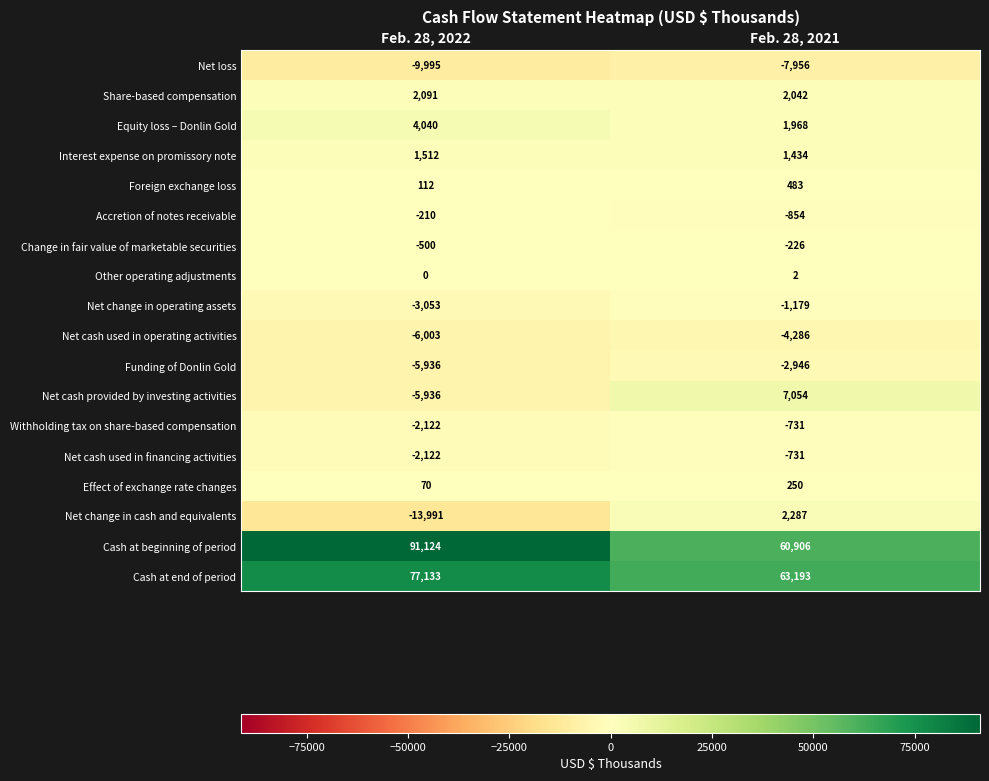

How many values in the Net cash provided by investing activities series are below 7054?

1